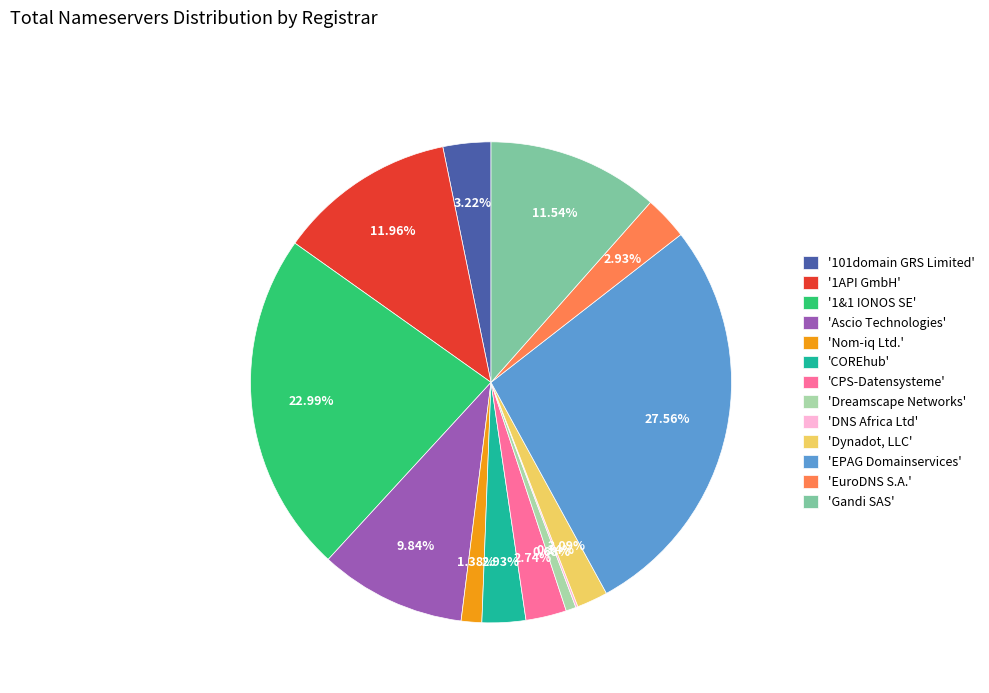

Between 'Ascio Technologies' and 'Nom-iq Ltd.', which is larger?

'Ascio Technologies'